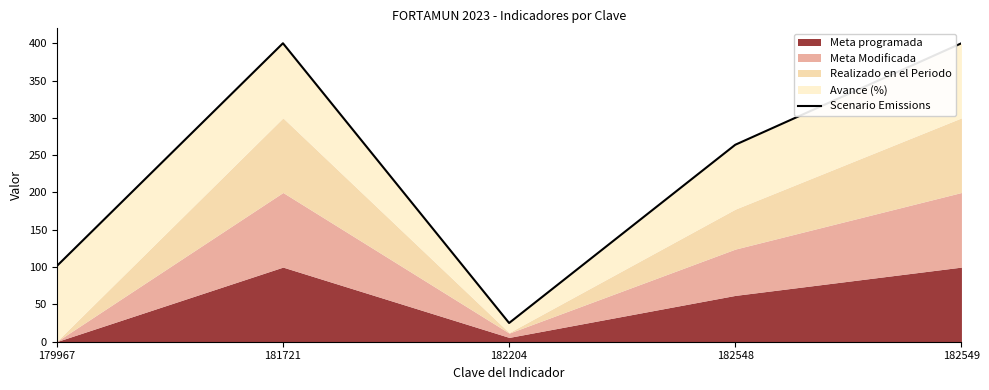

Reading right to left, extract all data points from this chart.

400.0	264.0	25.1	400.0	101.4